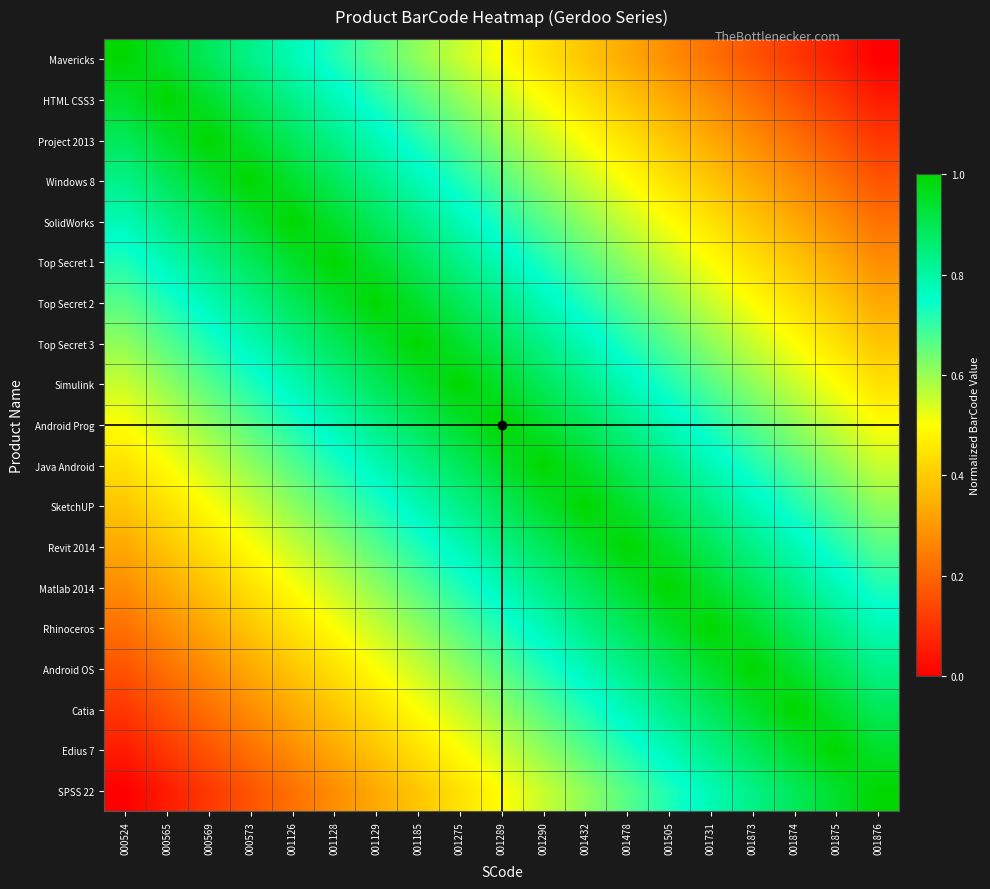

Reading left to right, extract all data points from this chart.

Mavericks: 000524=1.0	000565=0.9	000569=0.9	000573=0.8	001126=0.8	001128=0.7	001129=0.7	001185=0.6	001275=0.6	001289=0.5	001290=0.4	001432=0.4	001478=0.3	001505=0.3	001731=0.2	001873=0.2	001874=0.1	001875=0.1	001876=0.0
HTML CSS3: 000524=0.9	000565=1.0	000569=0.9	000573=0.9	001126=0.8	001128=0.8	001129=0.7	001185=0.7	001275=0.6	001289=0.6	001290=0.5	001432=0.4	001478=0.4	001505=0.3	001731=0.3	001873=0.2	001874=0.2	001875=0.1	001876=0.1
Project 2013: 000524=0.9	000565=0.9	000569=1.0	000573=0.9	001126=0.9	001128=0.8	001129=0.8	001185=0.7	001275=0.7	001289=0.6	001290=0.6	001432=0.5	001478=0.4	001505=0.4	001731=0.3	001873=0.3	001874=0.2	001875=0.2	001876=0.1
Windows 8: 000524=0.8	000565=0.9	000569=0.9	000573=1.0	001126=0.9	001128=0.9	001129=0.8	001185=0.8	001275=0.7	001289=0.7	001290=0.6	001432=0.6	001478=0.5	001505=0.4	001731=0.4	001873=0.3	001874=0.3	001875=0.2	001876=0.2
SolidWorks: 000524=0.8	000565=0.8	000569=0.9	000573=0.9	001126=1.0	001128=0.9	001129=0.9	001185=0.8	001275=0.8	001289=0.7	001290=0.7	001432=0.6	001478=0.6	001505=0.5	001731=0.4	001873=0.4	001874=0.3	001875=0.3	001876=0.2
Top Secret 1: 000524=0.7	000565=0.8	000569=0.8	000573=0.9	001126=0.9	001128=1.0	001129=0.9	001185=0.9	001275=0.8	001289=0.8	001290=0.7	001432=0.7	001478=0.6	001505=0.6	001731=0.5	001873=0.4	001874=0.4	001875=0.3	001876=0.3
Top Secret 2: 000524=0.7	000565=0.7	000569=0.8	000573=0.8	001126=0.9	001128=0.9	001129=1.0	001185=0.9	001275=0.9	001289=0.8	001290=0.8	001432=0.7	001478=0.7	001505=0.6	001731=0.6	001873=0.5	001874=0.4	001875=0.4	001876=0.3
Top Secret 3: 000524=0.6	000565=0.7	000569=0.7	000573=0.8	001126=0.8	001128=0.9	001129=0.9	001185=1.0	001275=0.9	001289=0.9	001290=0.8	001432=0.8	001478=0.7	001505=0.7	001731=0.6	001873=0.6	001874=0.5	001875=0.4	001876=0.4
Simulink: 000524=0.6	000565=0.6	000569=0.7	000573=0.7	001126=0.8	001128=0.8	001129=0.9	001185=0.9	001275=1.0	001289=0.9	001290=0.9	001432=0.8	001478=0.8	001505=0.7	001731=0.7	001873=0.6	001874=0.6	001875=0.5	001876=0.4
Android Prog: 000524=0.5	000565=0.6	000569=0.6	000573=0.7	001126=0.7	001128=0.8	001129=0.8	001185=0.9	001275=0.9	001289=1.0	001290=0.9	001432=0.9	001478=0.8	001505=0.8	001731=0.7	001873=0.7	001874=0.6	001875=0.6	001876=0.5
Java Android: 000524=0.4	000565=0.5	000569=0.6	000573=0.6	001126=0.7	001128=0.7	001129=0.8	001185=0.8	001275=0.9	001289=0.9	001290=1.0	001432=0.9	001478=0.9	001505=0.8	001731=0.8	001873=0.7	001874=0.7	001875=0.6	001876=0.6
SketchUP: 000524=0.4	000565=0.4	000569=0.5	000573=0.6	001126=0.6	001128=0.7	001129=0.7	001185=0.8	001275=0.8	001289=0.9	001290=0.9	001432=1.0	001478=0.9	001505=0.9	001731=0.8	001873=0.8	001874=0.7	001875=0.7	001876=0.6
Revit 2014: 000524=0.3	000565=0.4	000569=0.4	000573=0.5	001126=0.6	001128=0.6	001129=0.7	001185=0.7	001275=0.8	001289=0.8	001290=0.9	001432=0.9	001478=1.0	001505=0.9	001731=0.9	001873=0.8	001874=0.8	001875=0.7	001876=0.7
Matlab 2014: 000524=0.3	000565=0.3	000569=0.4	000573=0.4	001126=0.5	001128=0.6	001129=0.6	001185=0.7	001275=0.7	001289=0.8	001290=0.8	001432=0.9	001478=0.9	001505=1.0	001731=0.9	001873=0.9	001874=0.8	001875=0.8	001876=0.7
Rhinoceros: 000524=0.2	000565=0.3	000569=0.3	000573=0.4	001126=0.4	001128=0.5	001129=0.6	001185=0.6	001275=0.7	001289=0.7	001290=0.8	001432=0.8	001478=0.9	001505=0.9	001731=1.0	001873=0.9	001874=0.9	001875=0.8	001876=0.8
Android OS: 000524=0.2	000565=0.2	000569=0.3	000573=0.3	001126=0.4	001128=0.4	001129=0.5	001185=0.6	001275=0.6	001289=0.7	001290=0.7	001432=0.8	001478=0.8	001505=0.9	001731=0.9	001873=1.0	001874=0.9	001875=0.9	001876=0.8
Catia: 000524=0.1	000565=0.2	000569=0.2	000573=0.3	001126=0.3	001128=0.4	001129=0.4	001185=0.5	001275=0.6	001289=0.6	001290=0.7	001432=0.7	001478=0.8	001505=0.8	001731=0.9	001873=0.9	001874=1.0	001875=0.9	001876=0.9
Edius 7: 000524=0.1	000565=0.1	000569=0.2	000573=0.2	001126=0.3	001128=0.3	001129=0.4	001185=0.4	001275=0.5	001289=0.6	001290=0.6	001432=0.7	001478=0.7	001505=0.8	001731=0.8	001873=0.9	001874=0.9	001875=1.0	001876=0.9
SPSS 22: 000524=0.0	000565=0.1	000569=0.1	000573=0.2	001126=0.2	001128=0.3	001129=0.3	001185=0.4	001275=0.4	001289=0.5	001290=0.6	001432=0.6	001478=0.7	001505=0.7	001731=0.8	001873=0.8	001874=0.9	001875=0.9	001876=1.0